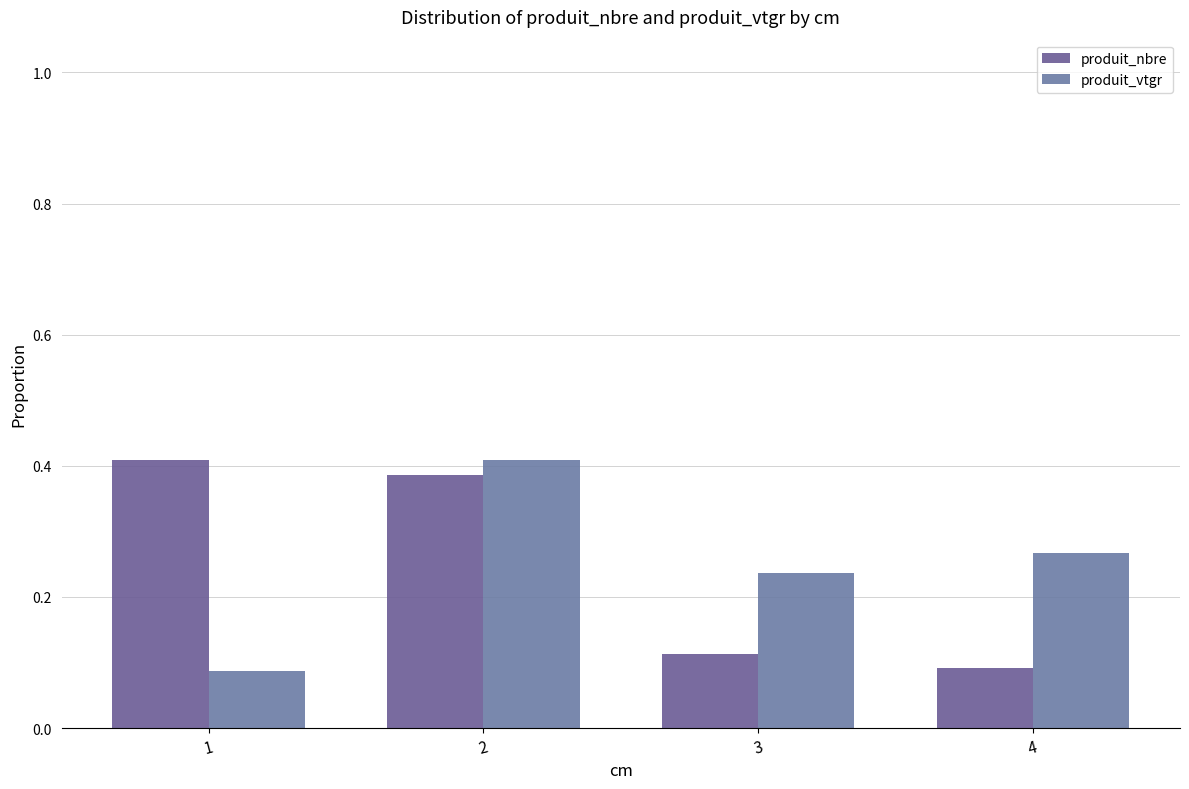

Reading right to left, what are all the values shown in this chart?

produit_nbre: 4=0.1	3=0.1	2=0.4	1=0.4
produit_vtgr: 4=0.3	3=0.2	2=0.4	1=0.1